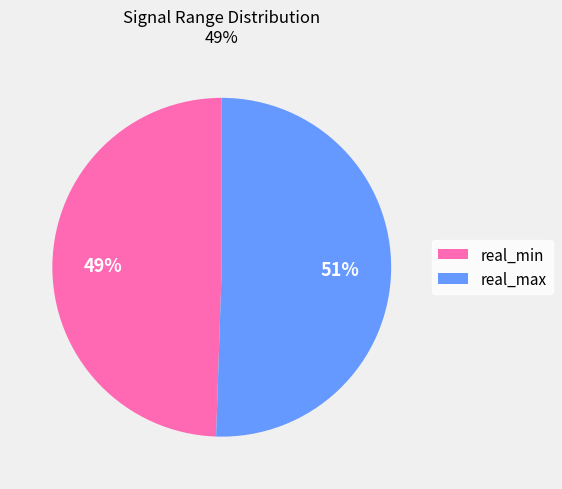

Which has a higher value, real_max or real_min?

real_max